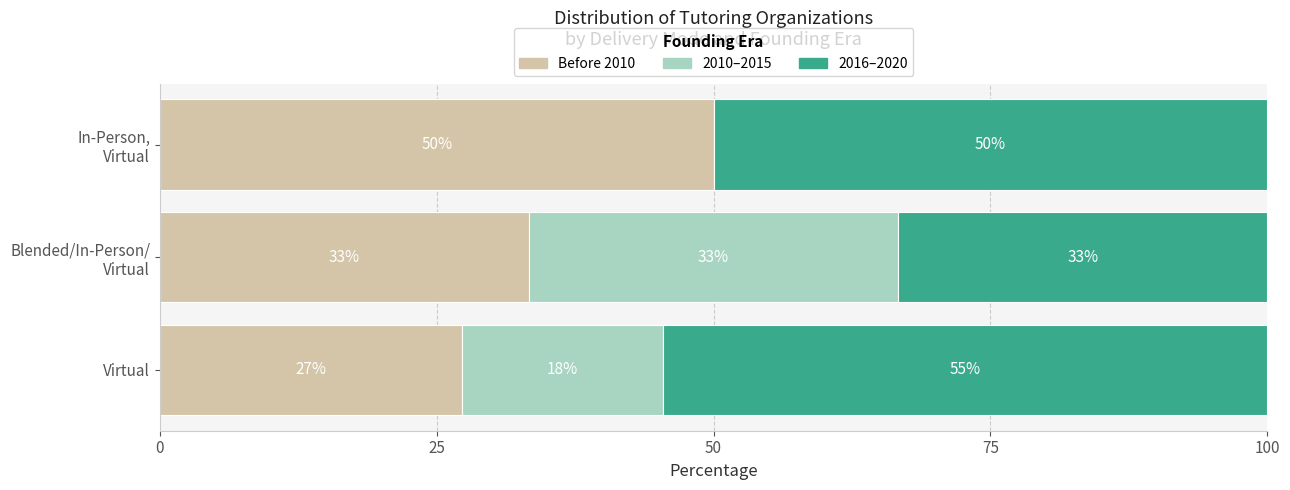

What are all the series names shown in the legend?

Before 2010, 2010–2015, 2016–2020